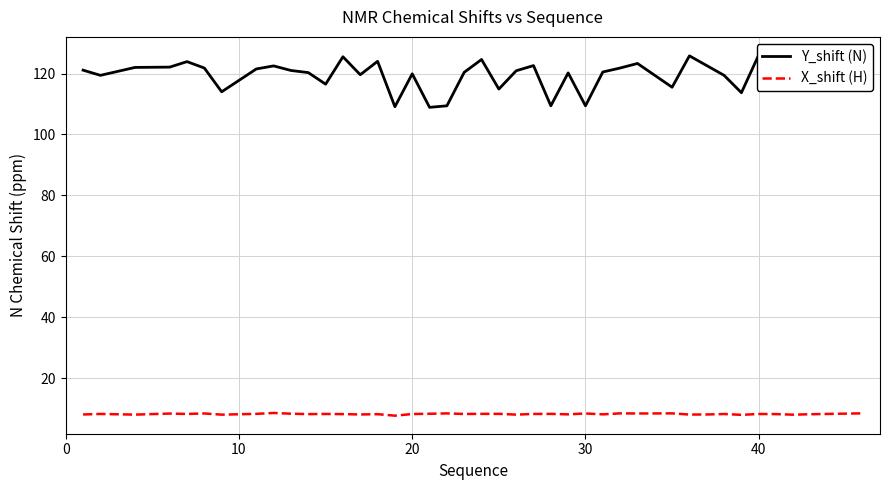

What is the highest value of the X_shift (H) series?

8.6